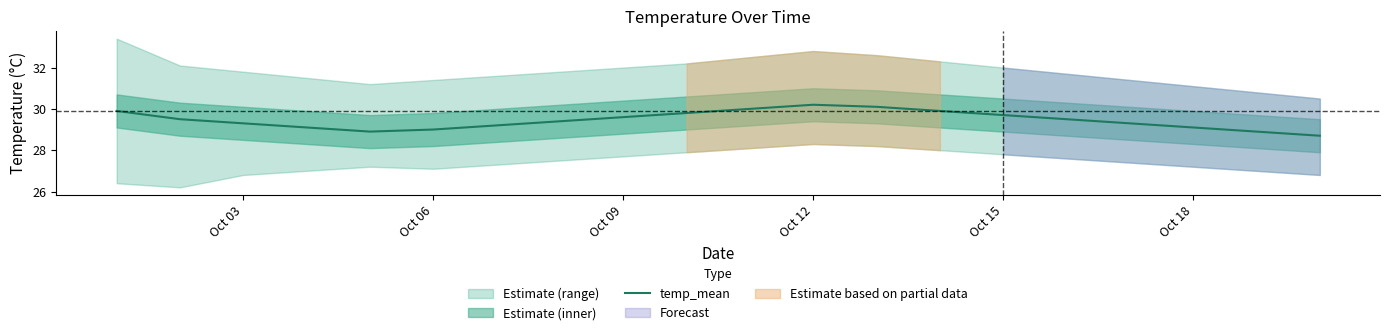

Is this an area chart (filled region under the line)?

No